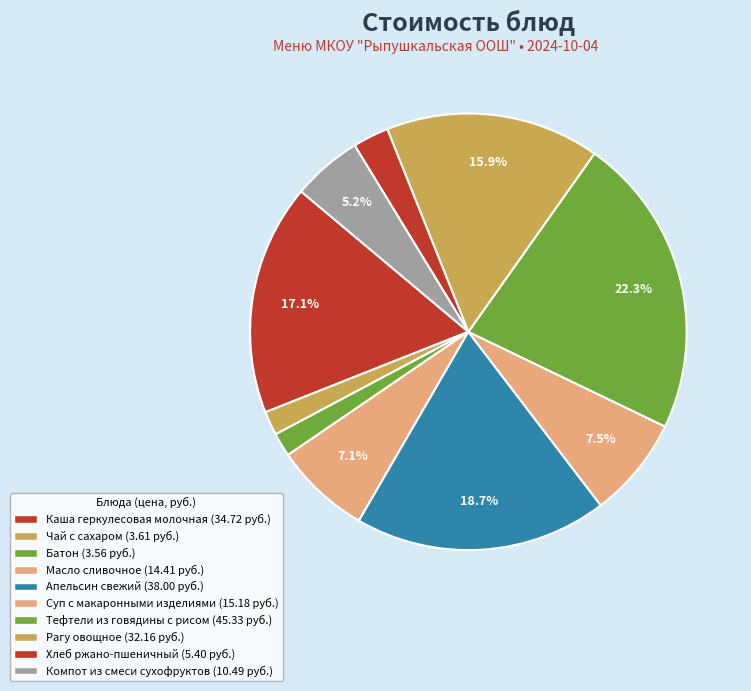

Do Масло сливочное and Хлеб ржано-пшеничный together represent more than half of the pie?

No